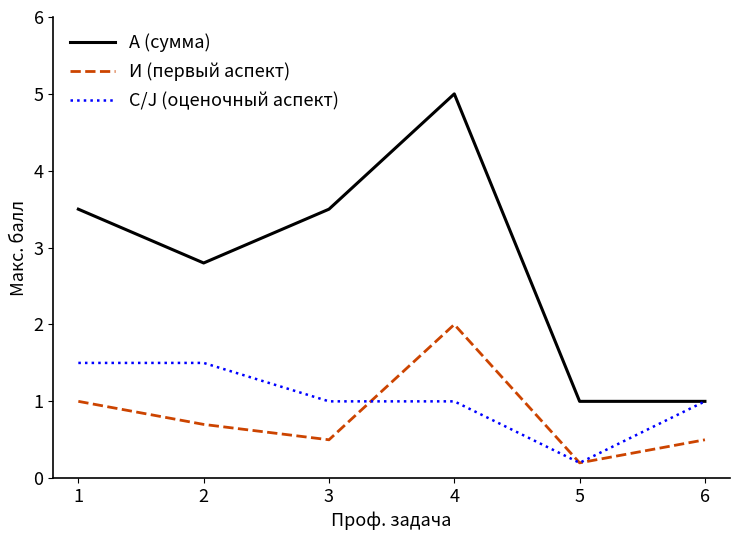

Between 4 and 6, which series saw the biggest shift?

А (сумма)